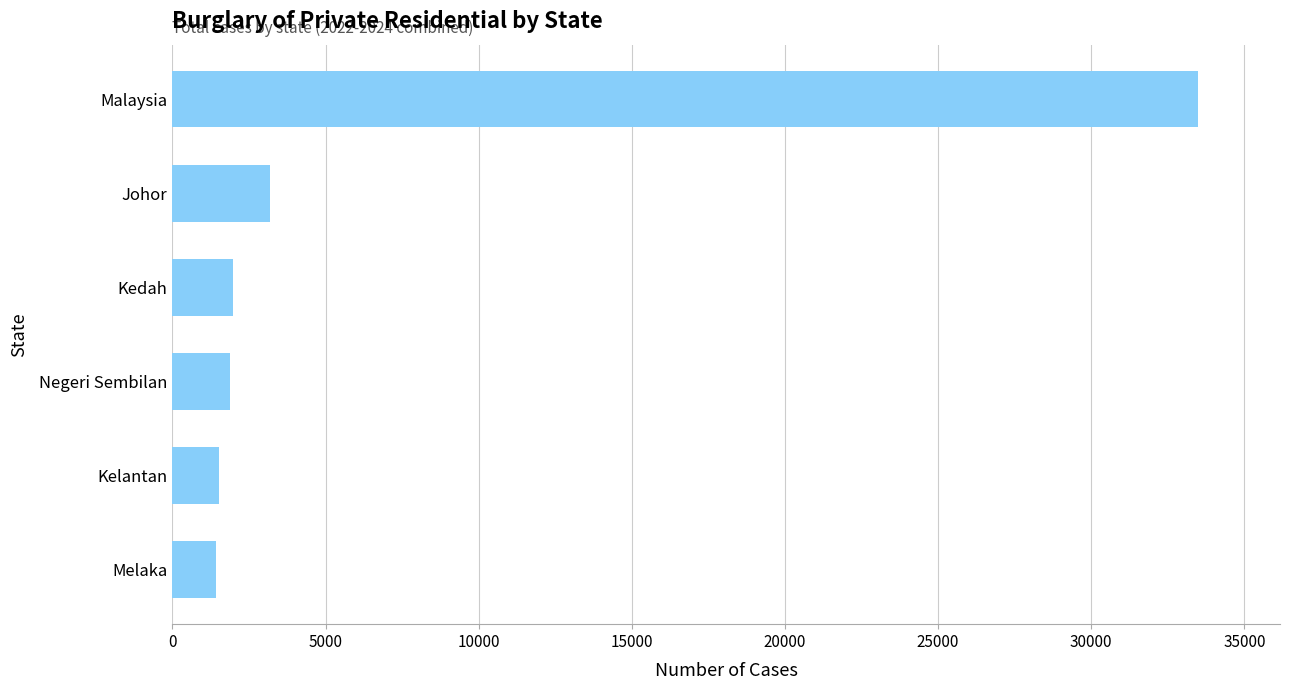

Is it true that the value at Negeri Sembilan is 1890?

True